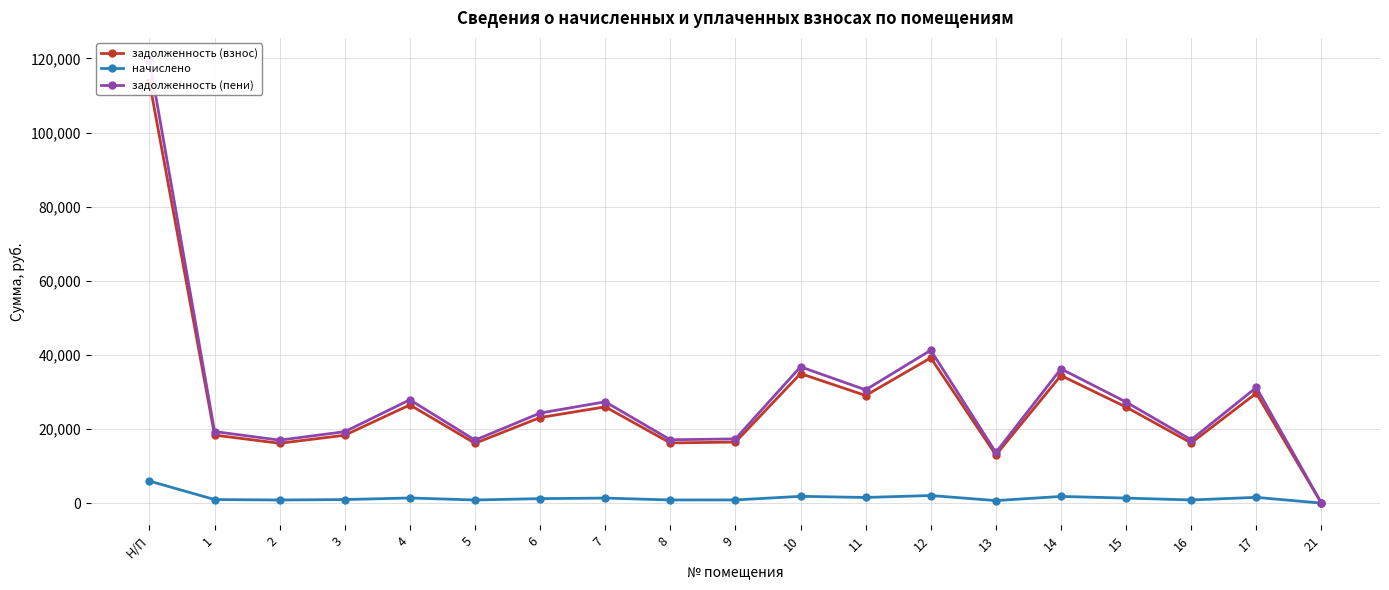

What is the difference between the задолженность (пени) values at 6 and Н/П?

95273.6